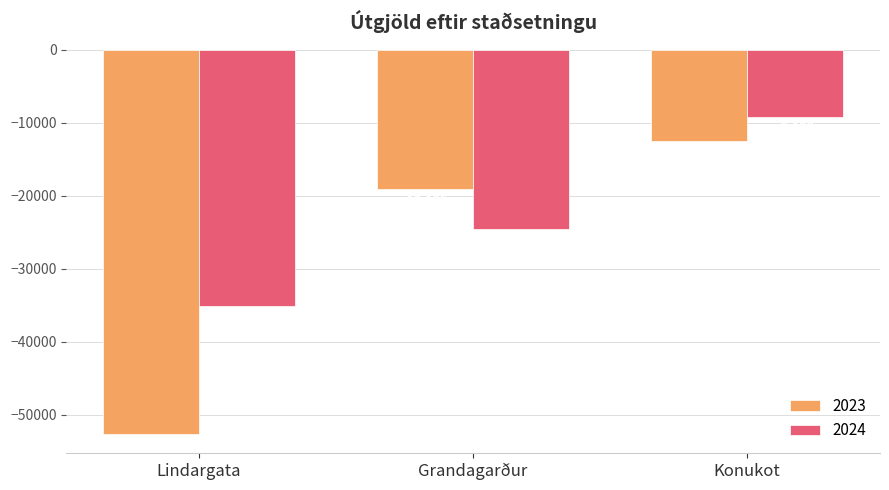

List the series in order of their overall mean, lowest first.

2023, 2024